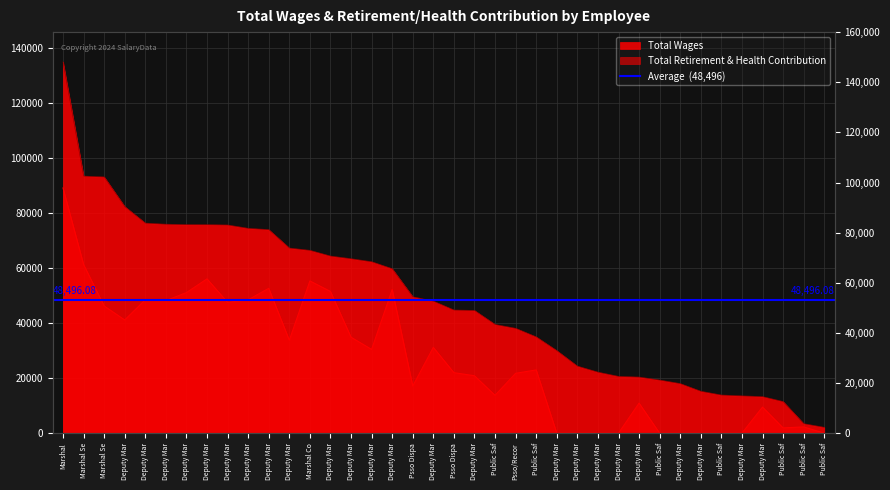

Which series has the largest total across all categories?

Total Wages